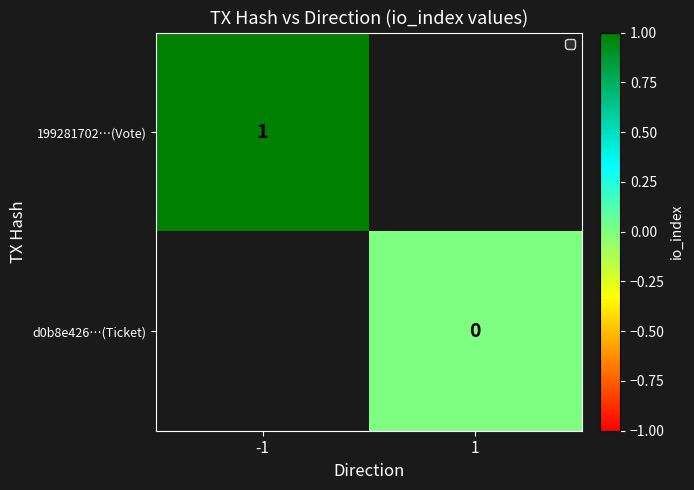

The 199281702…(Vote) series shows 1 at -1. True or false?

True